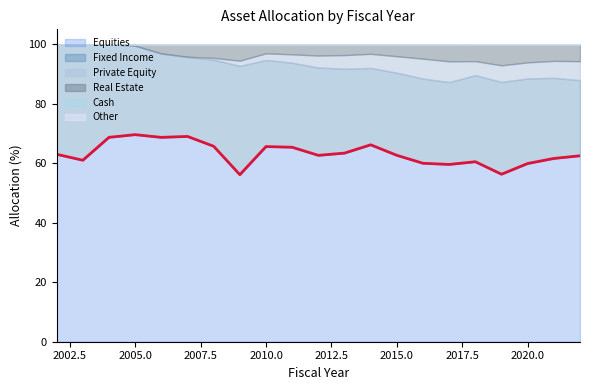

What is the maximum value for Equities?

69.6